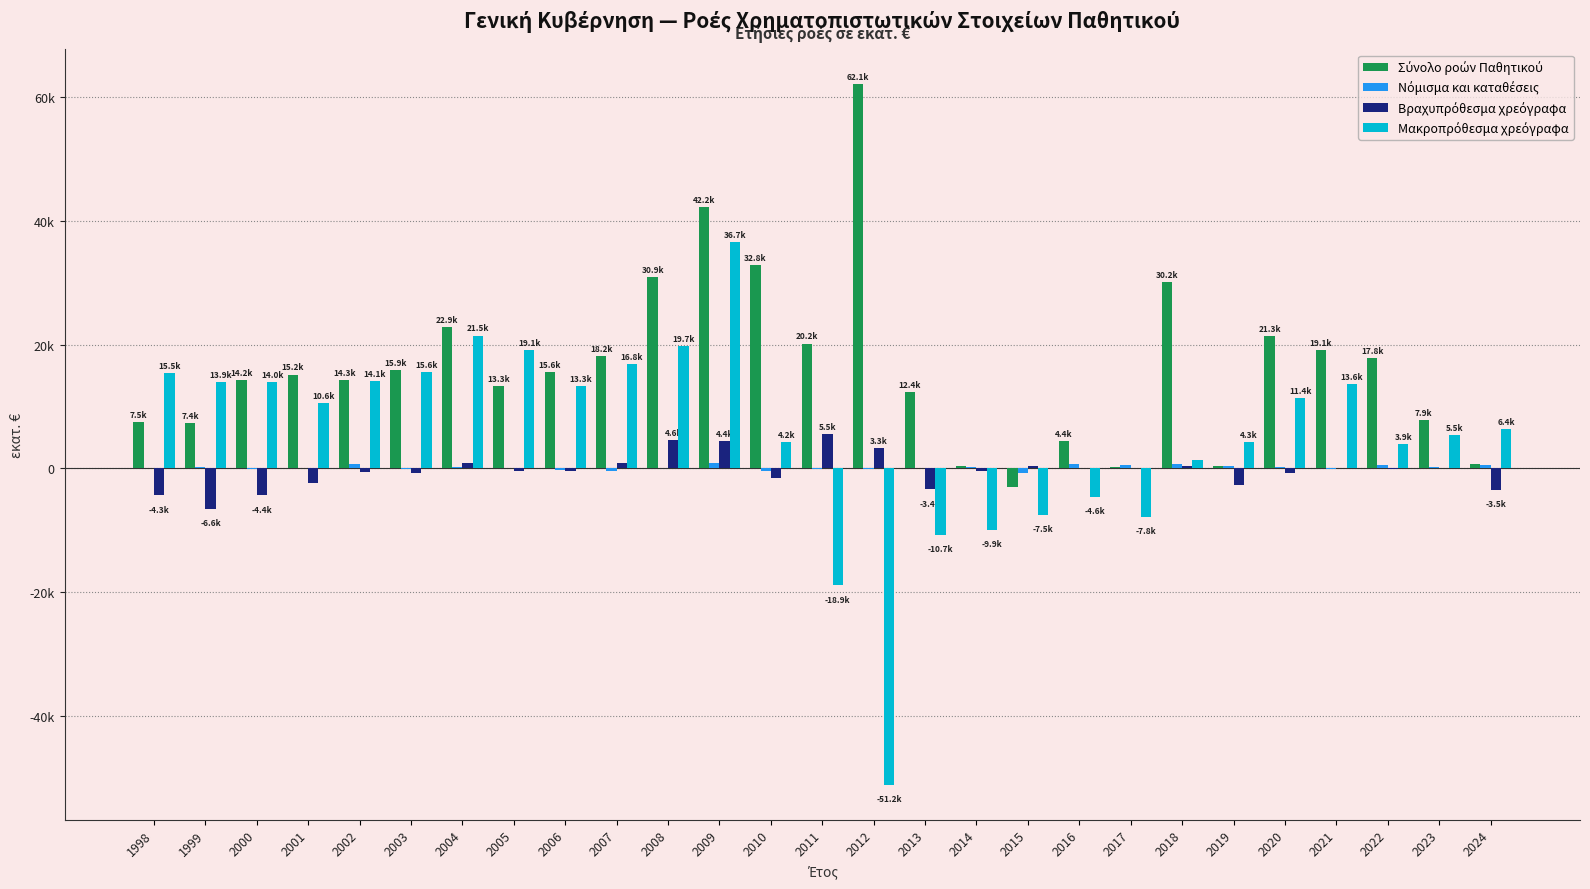

Are the bars grouped side by side (vs. stacked)?

Yes